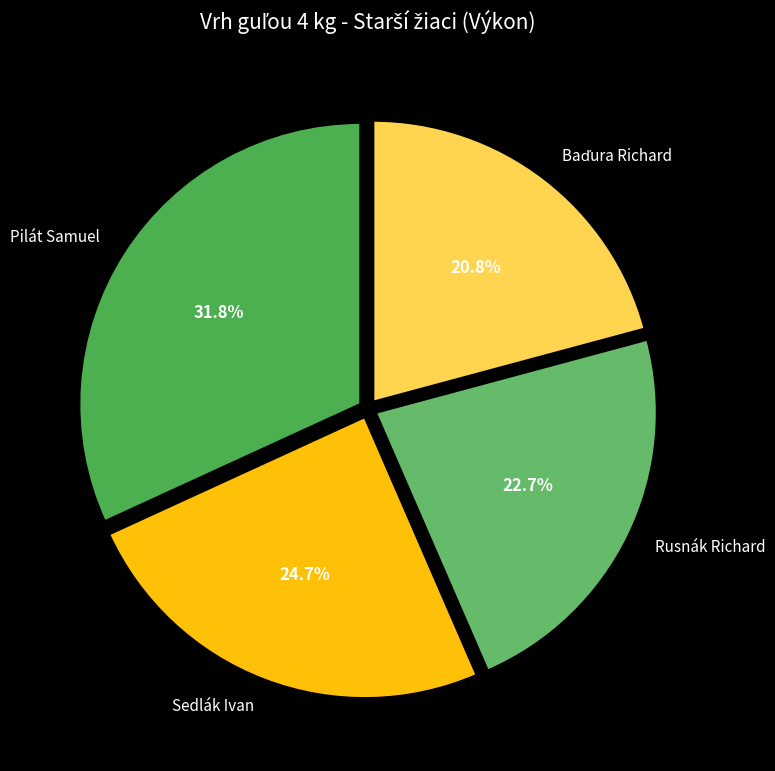

Does Pilát Samuel account for over 50% of the chart?

No